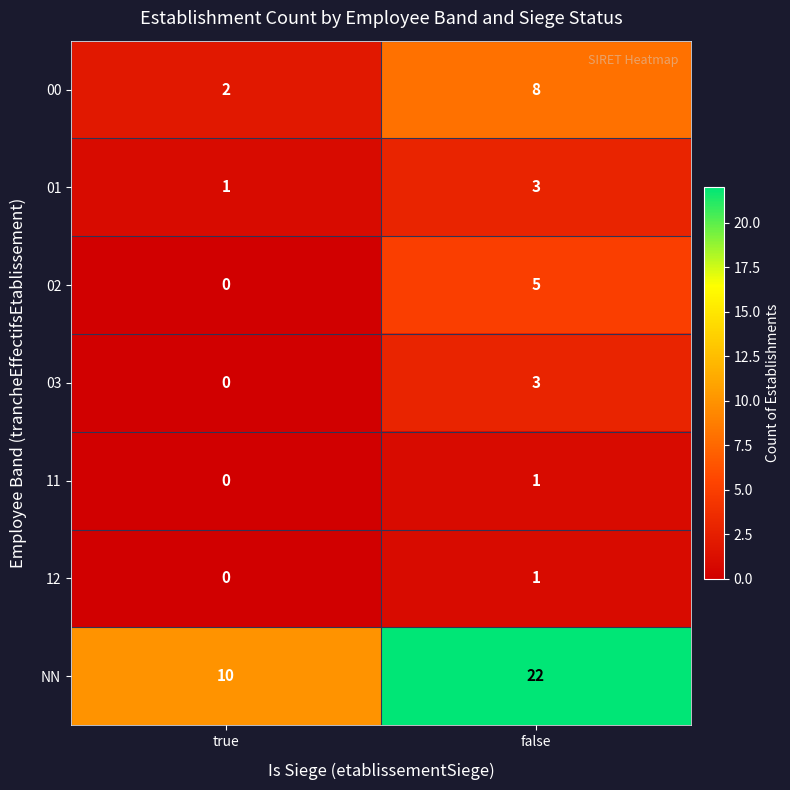

What is the difference between the highest and lowest values at false?

21